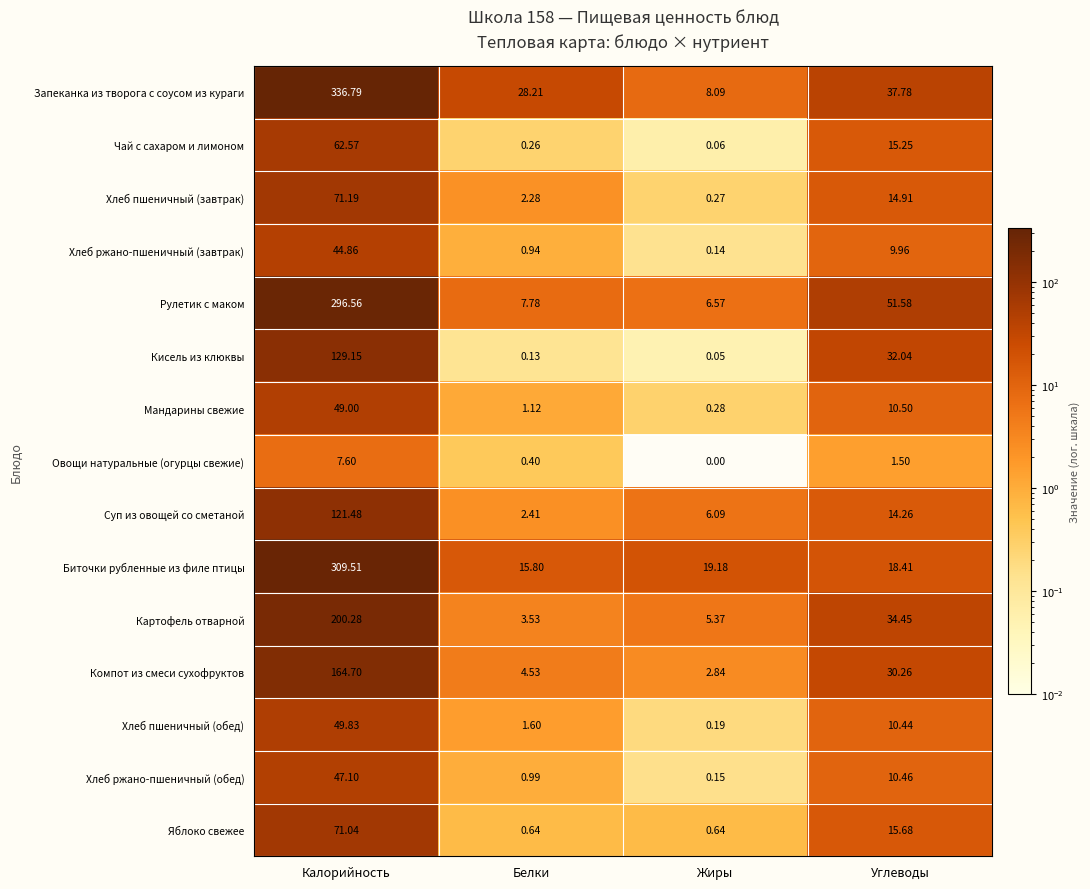

How many data points in Рулетик с маком are less than 51?

2